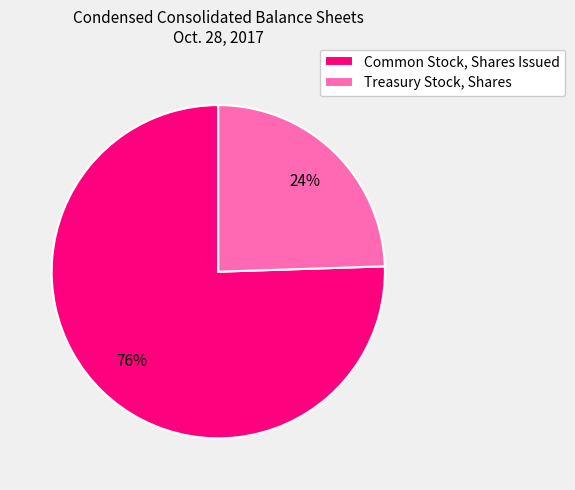

How many slices are in this pie chart?

2